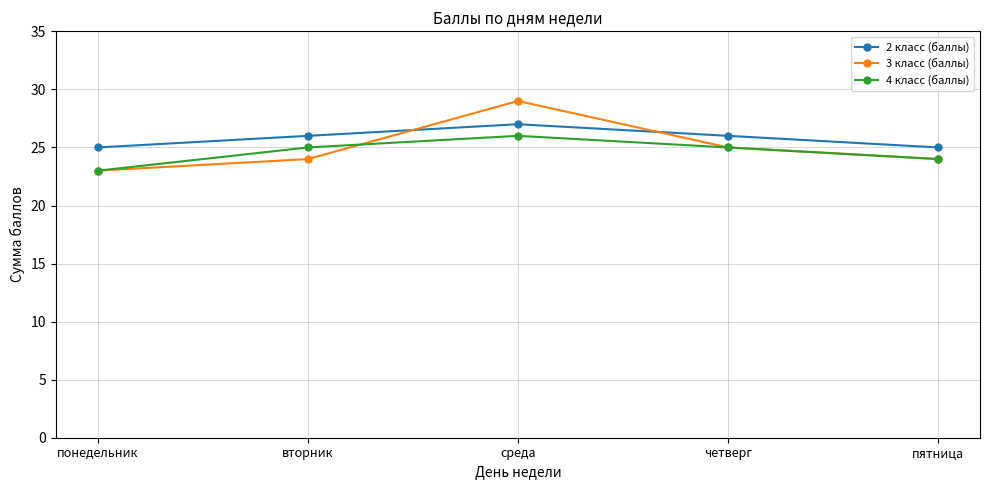

Which series has the largest total across all categories?

2 класс (баллы)